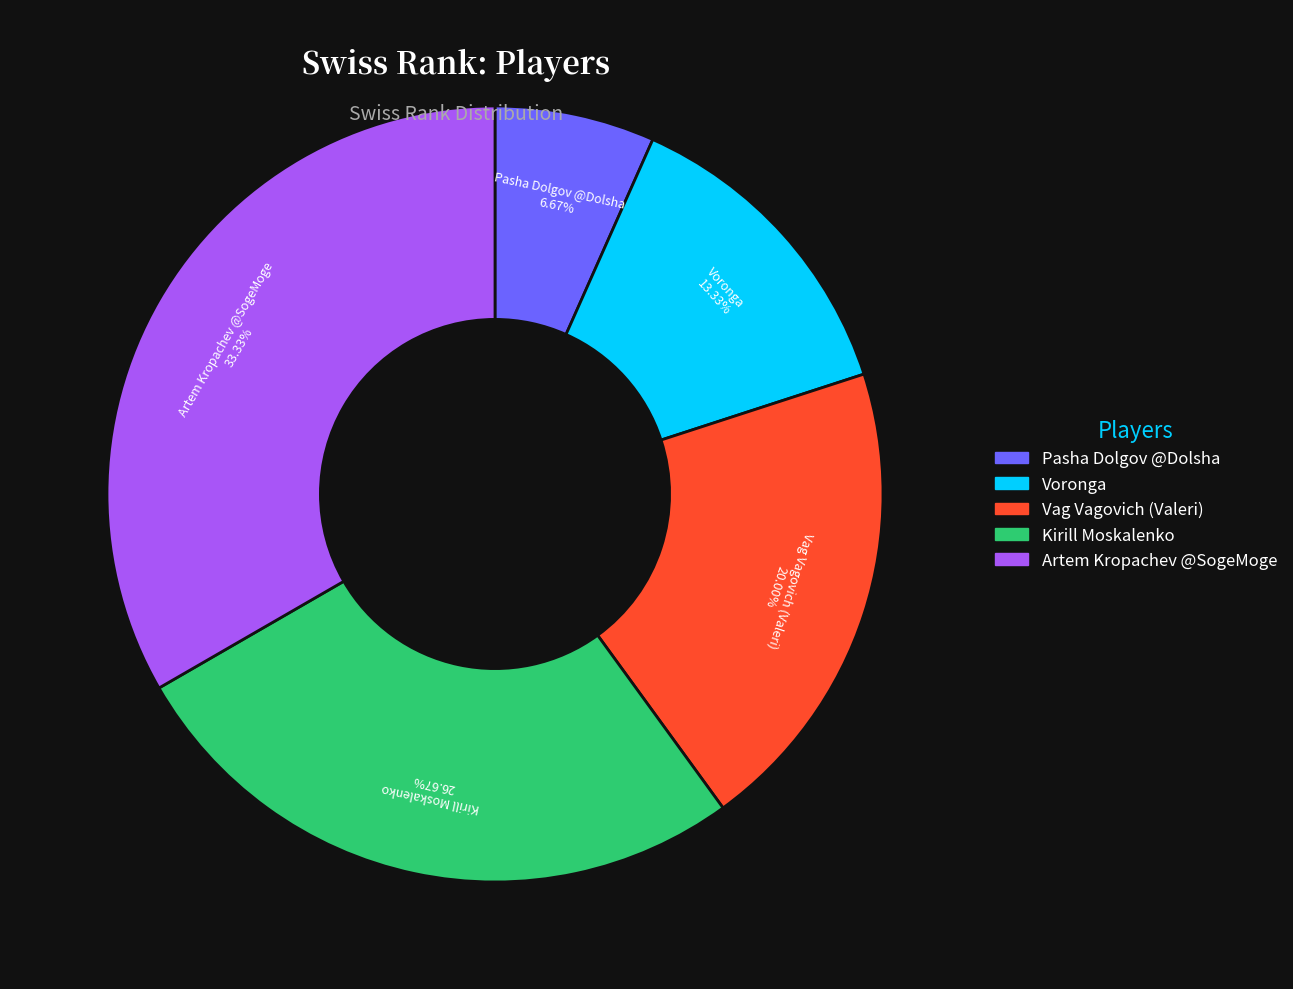

What is the ratio of the value at Pasha Dolgov @Dolsha to the value at Voronga?

0.5